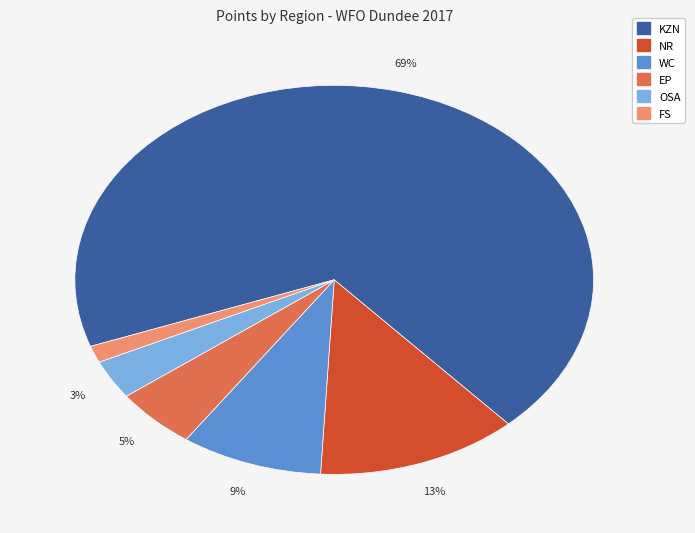

Is there a majority slice in this chart?

Yes